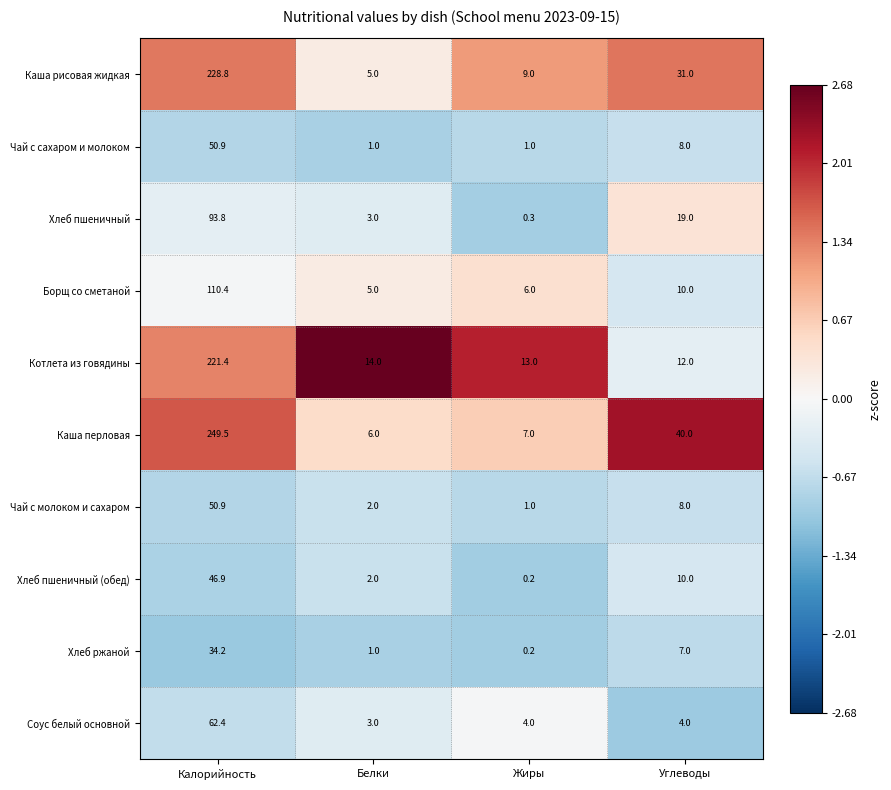

What is the sum of the Хлеб ржаной values at Углеводы and Белки?

8.0